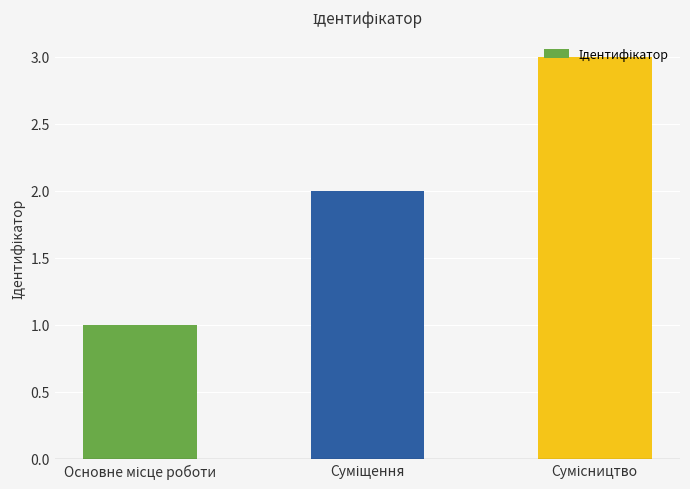

What is the sum of all values?

6